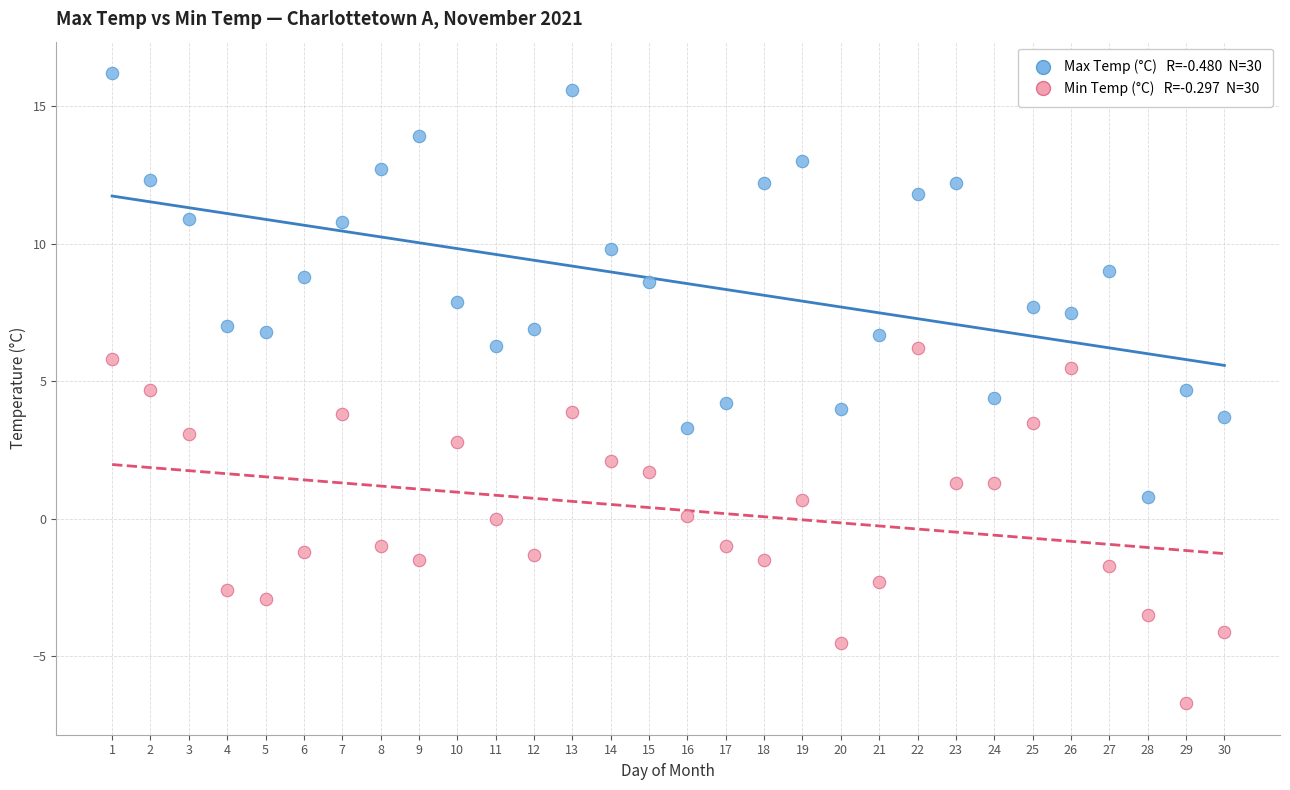

Across all data points, what is the range of X values (max minus min)?

29.0